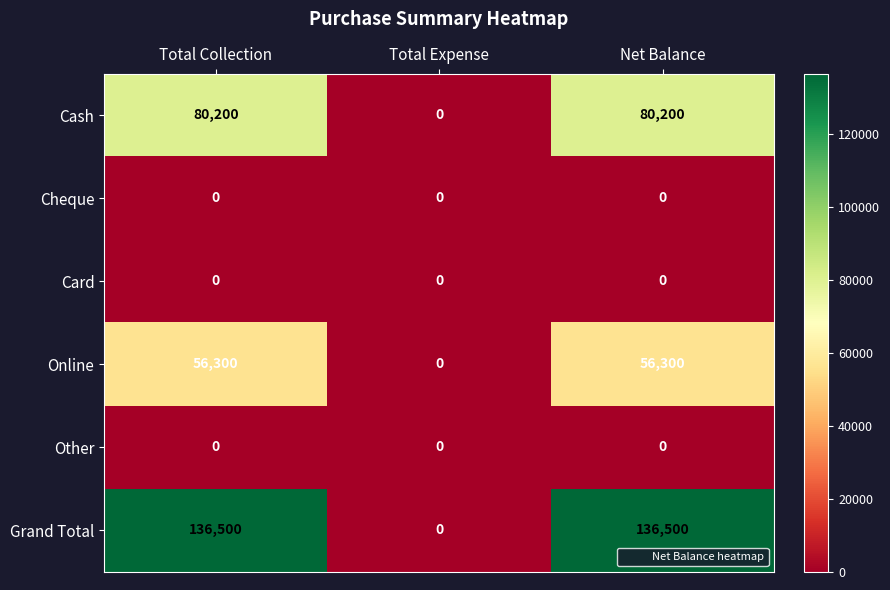

How many data points does each series have?

3